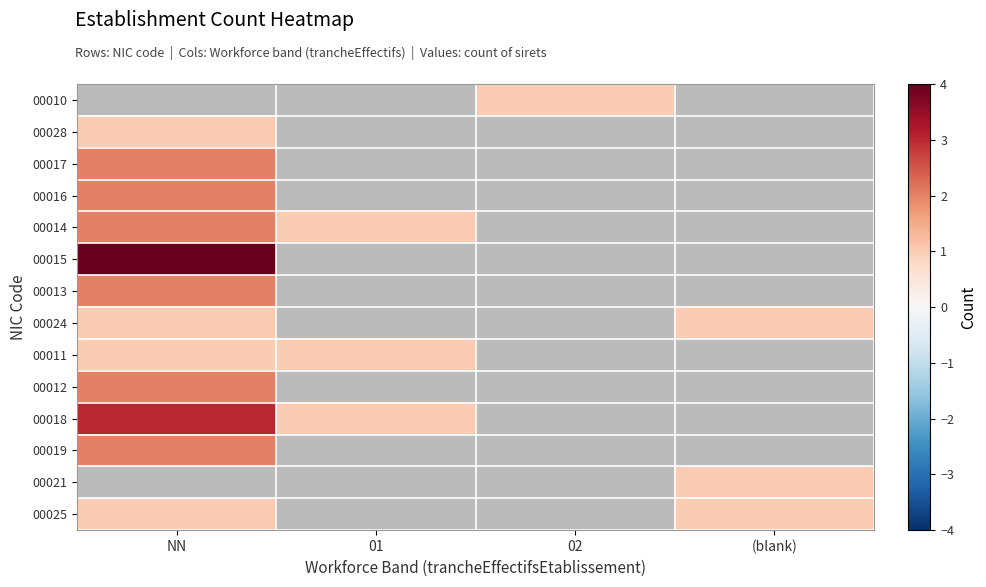

Which category has the highest value in the 00018 series?

NN